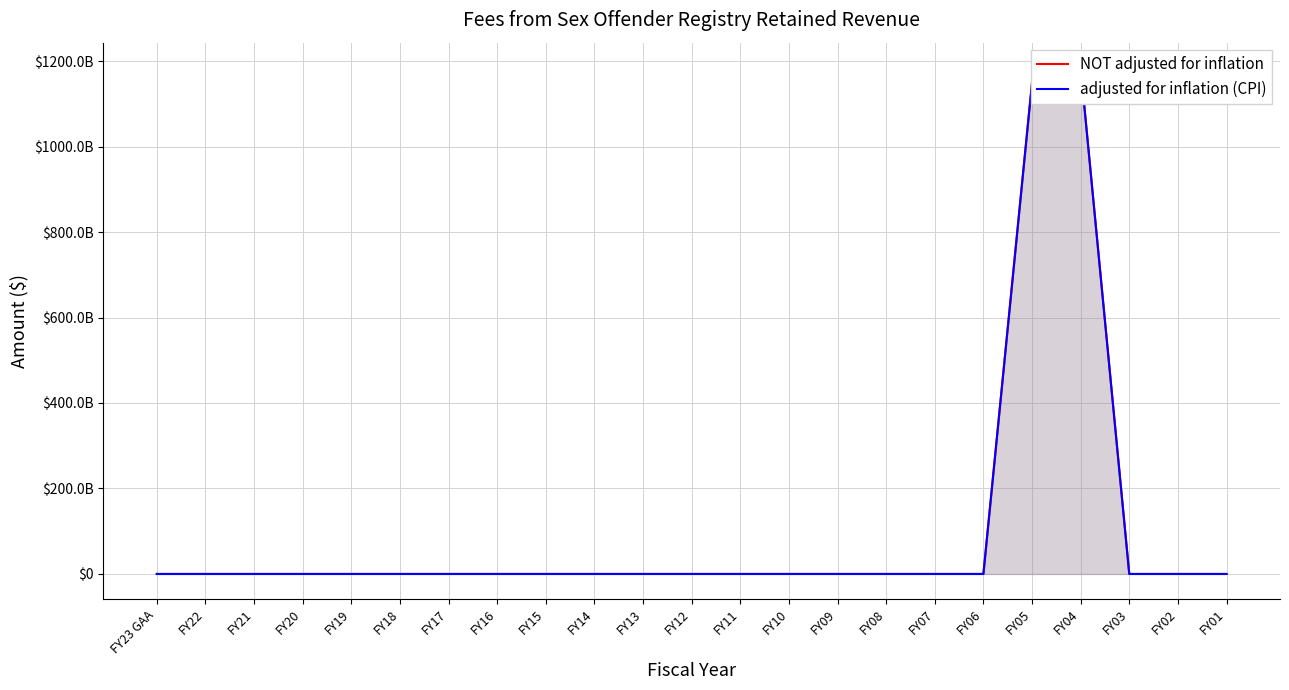

How many lines are shown in the chart?

2